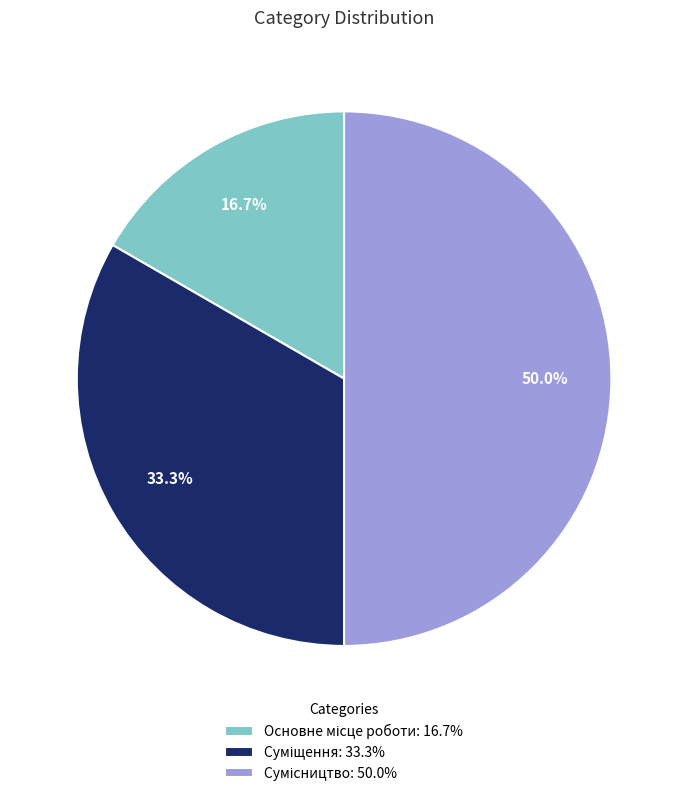

How many slices are in this pie chart?

3